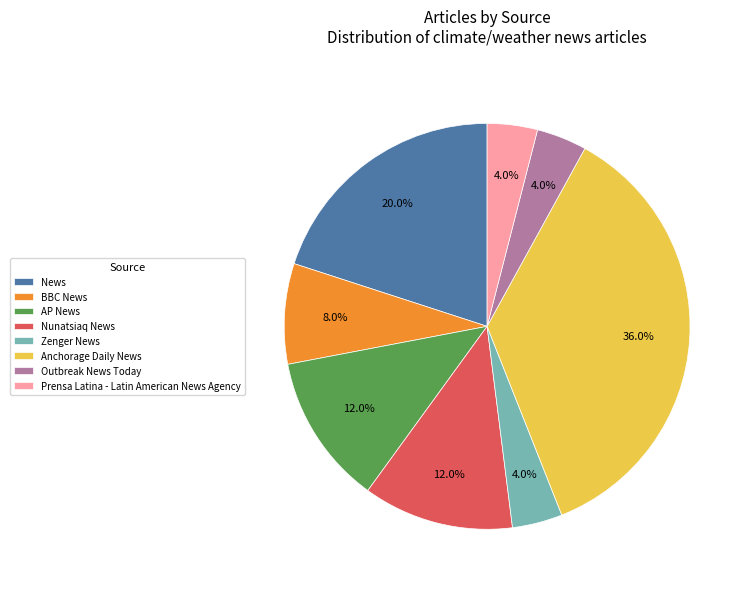

Does Outbreak News Today account for over 50% of the chart?

No